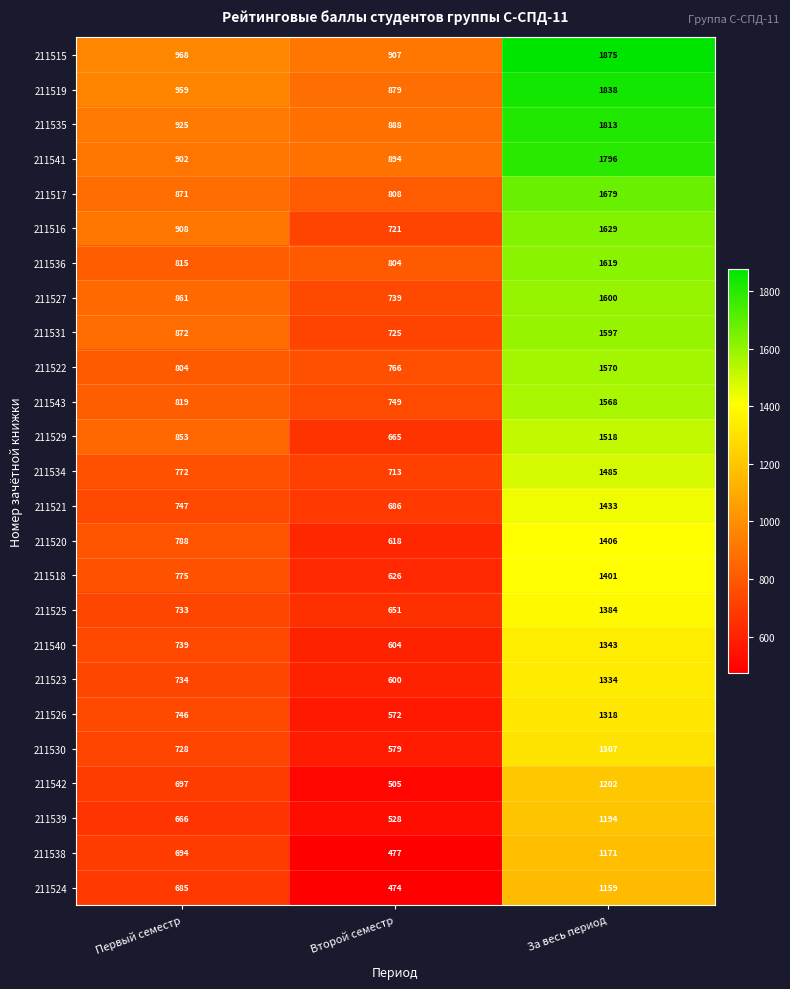

What is the total value across all series at Второй семестр?

17178